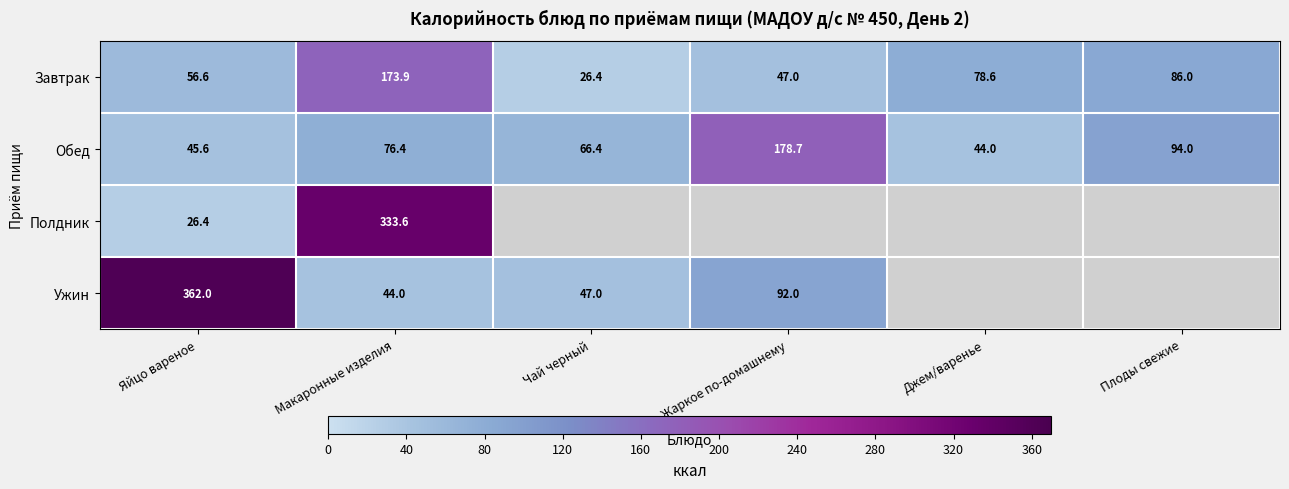

What is the highest value of the Обед series?

178.7